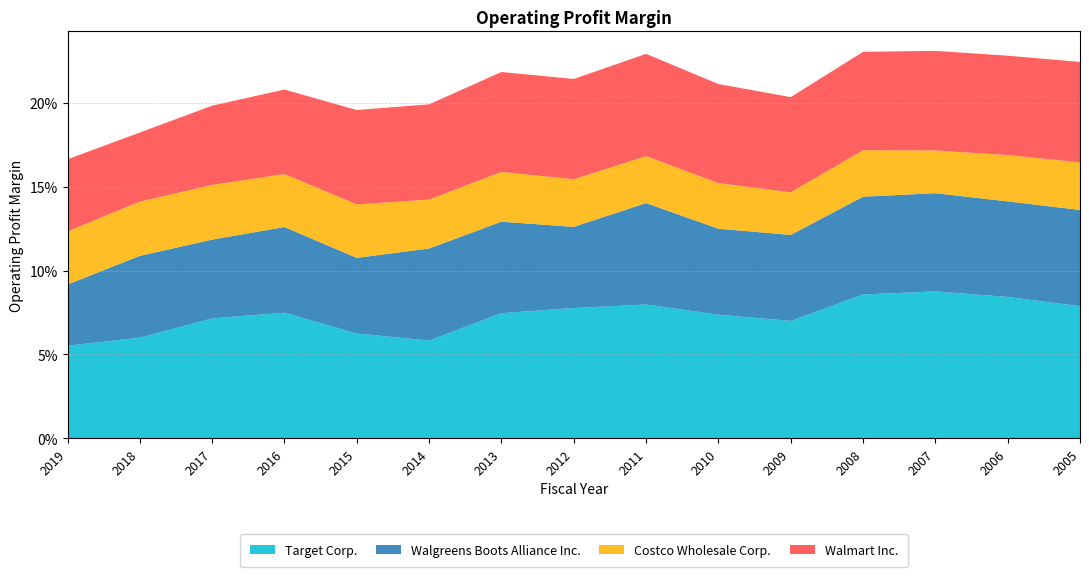

Reading left to right, extract all data points from this chart.

Target Corp.: 0.1	0.1	0.1	0.1	0.1	0.1	0.1	0.1	0.1	0.1	0.1	0.1	0.1	0.1	0.1
Walgreens Boots Alliance Inc.: 0.0	0.0	0.0	0.1	0.0	0.1	0.1	0.0	0.1	0.1	0.1	0.1	0.1	0.1	0.1
Costco Wholesale Corp.: 0.0	0.0	0.0	0.0	0.0	0.0	0.0	0.0	0.0	0.0	0.0	0.0	0.0	0.0	0.0
Walmart Inc.: 0.0	0.0	0.0	0.1	0.1	0.1	0.1	0.1	0.1	0.1	0.1	0.1	0.1	0.1	0.1